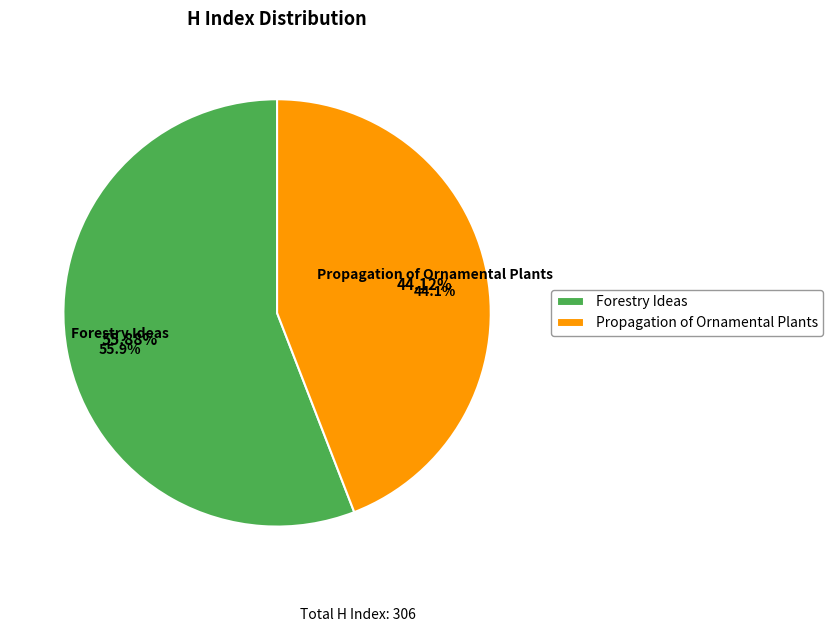

What is the smallest slice in the pie chart?

Propagation of Ornamental Plants